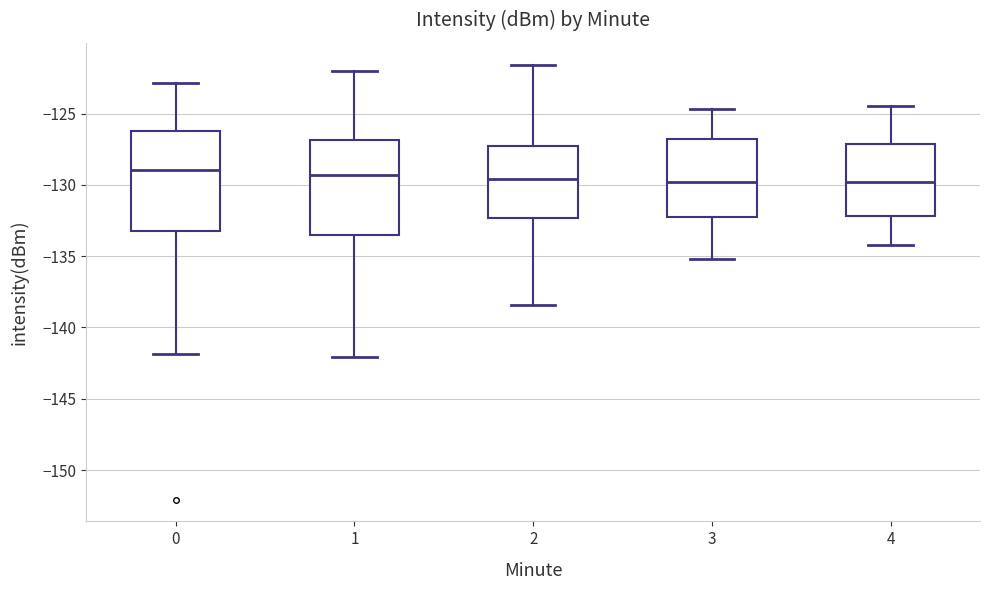

Where does the upper whisker of the box at x = 3 end on the y-axis? The values are not printed on the chart, so give them approximately, as read against the axis.

-124.5